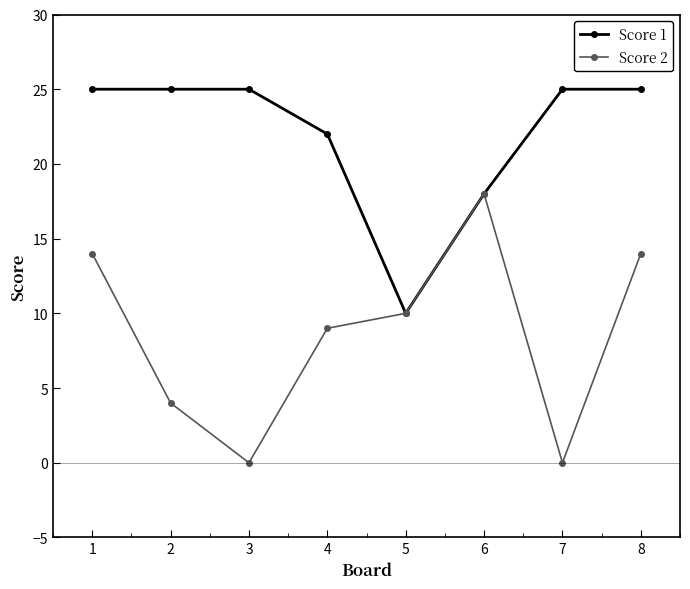

Is the value of Score 2 at 8 greater than the value of Score 1 at 1?

No